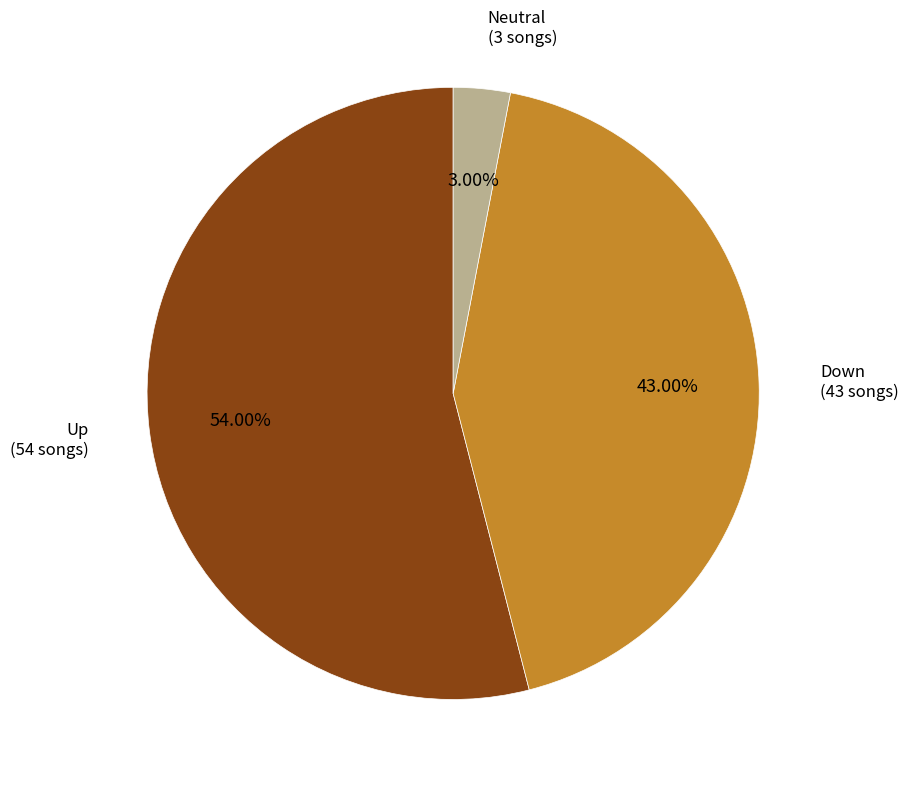

Is there a majority slice in this chart?

Yes